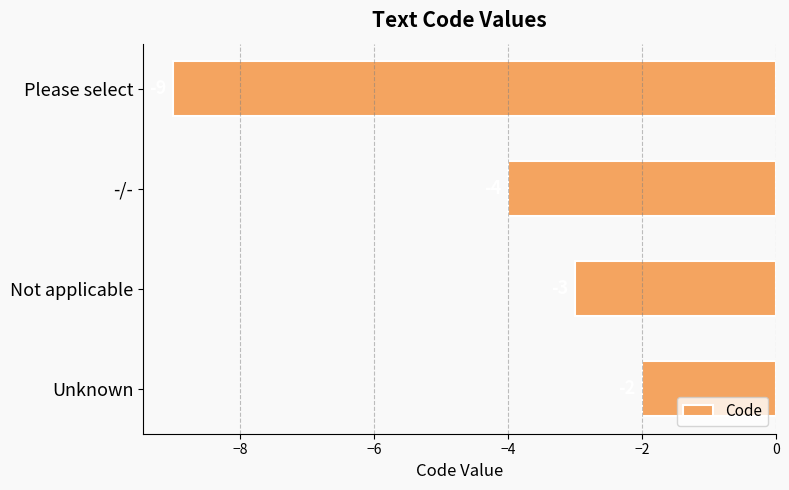

What is the maximum value shown in the chart?

-2